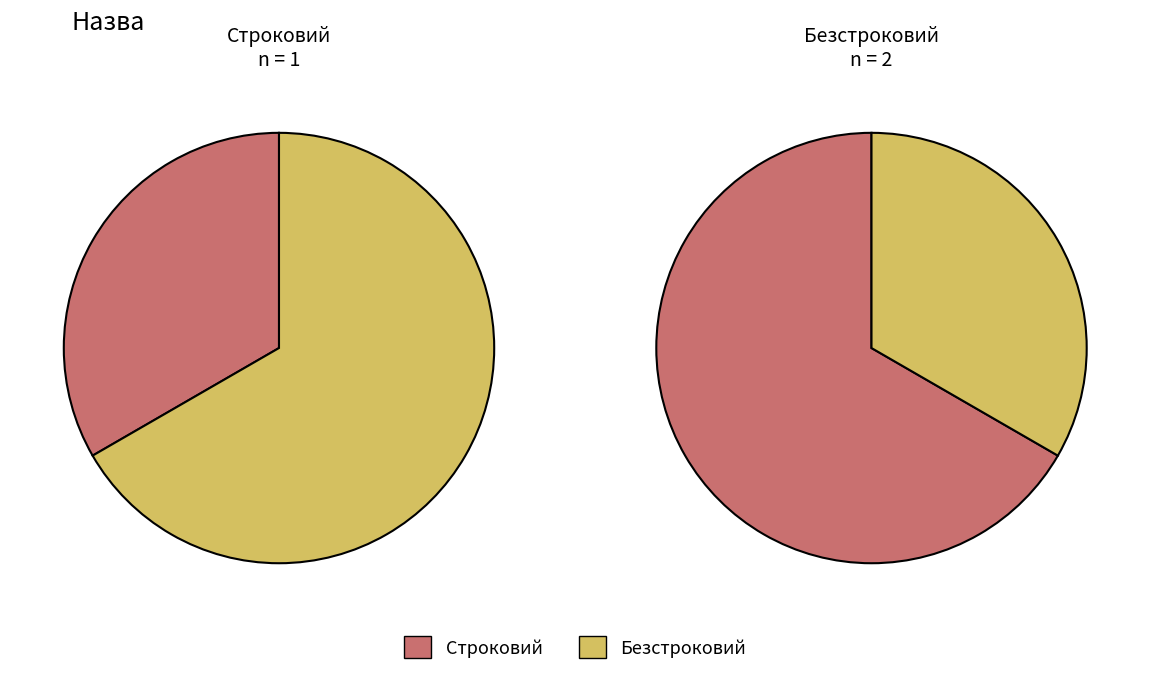

What percentage is the Безстроковий slice, to the nearest percent?

67%